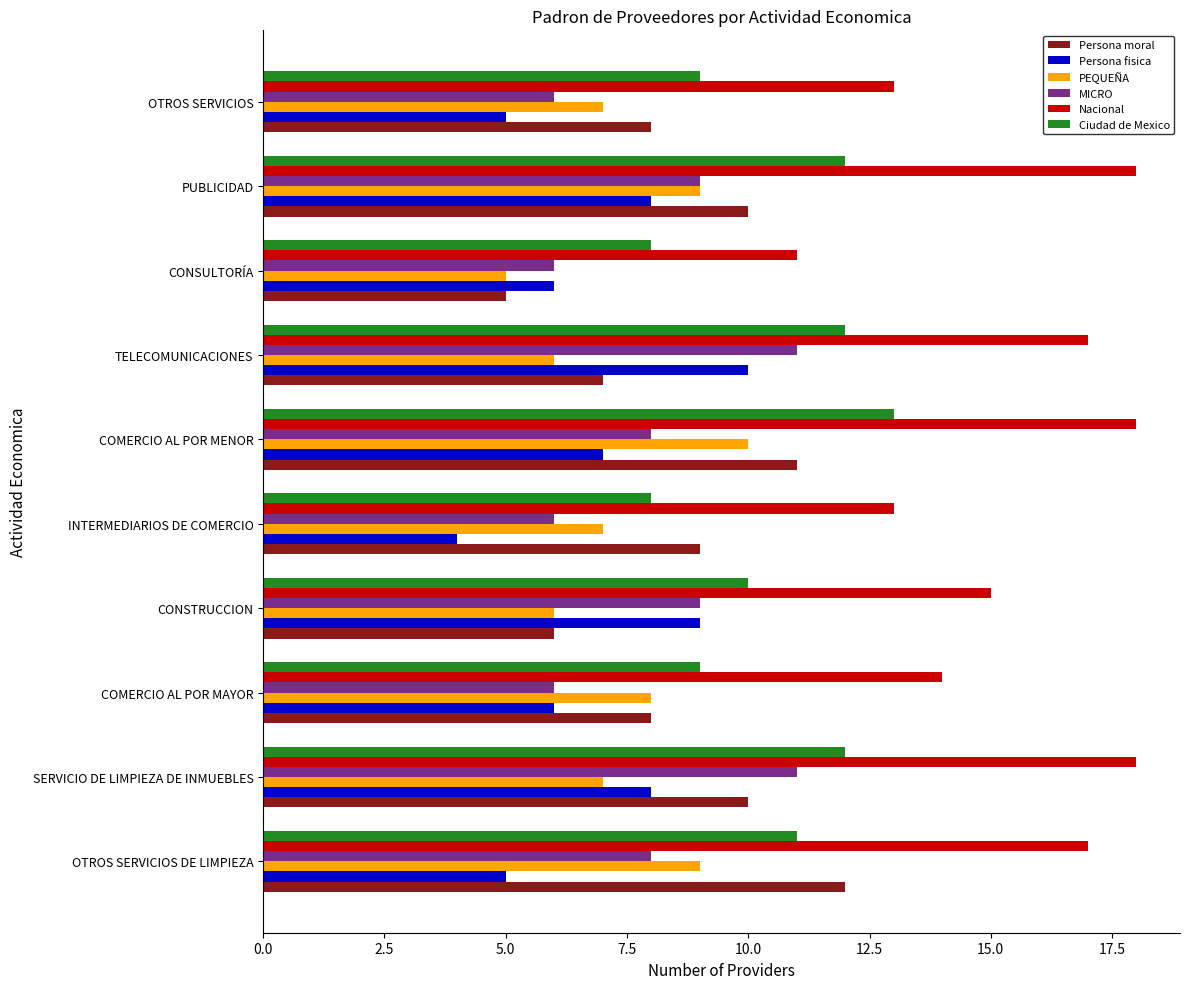

Read the PEQUEÑA value at INTERMEDIARIOS DE COMERCIO.

7